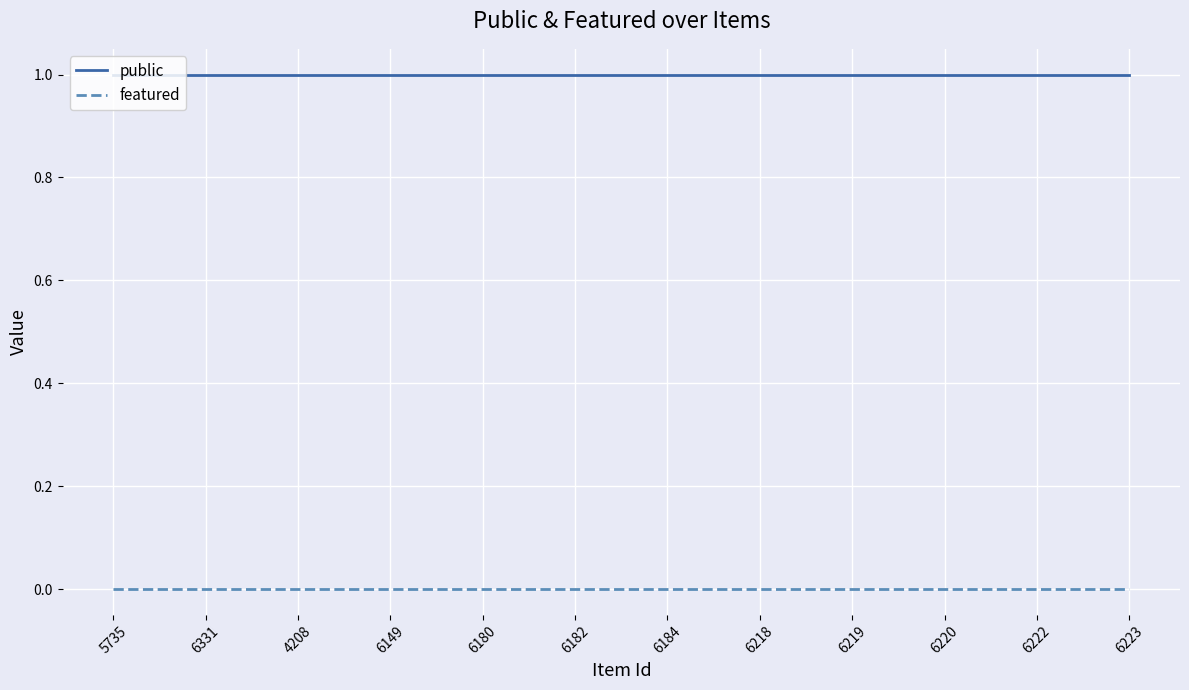

The public series shows 1 at 6219. True or false?

True